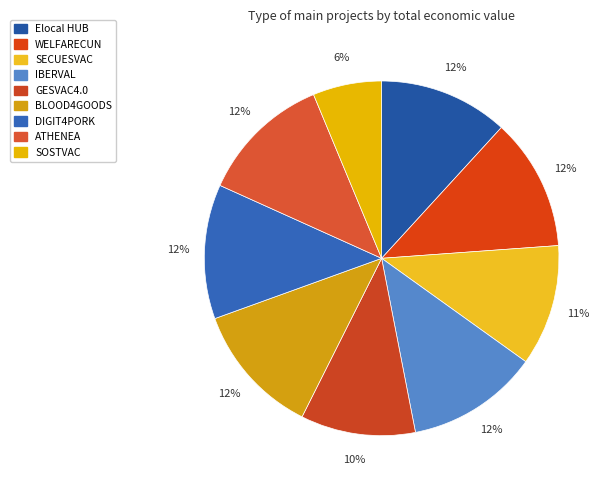

Which slice is the smallest?

SOSTVAC